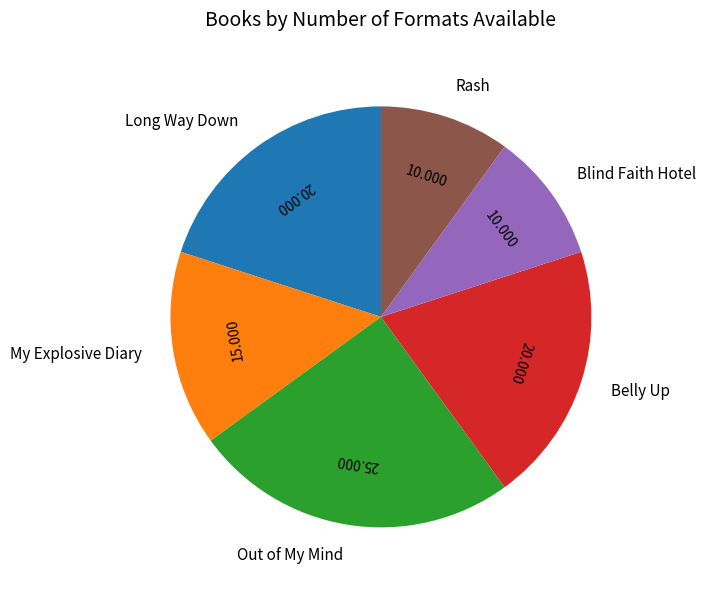

Count the number of slices in the pie.

6